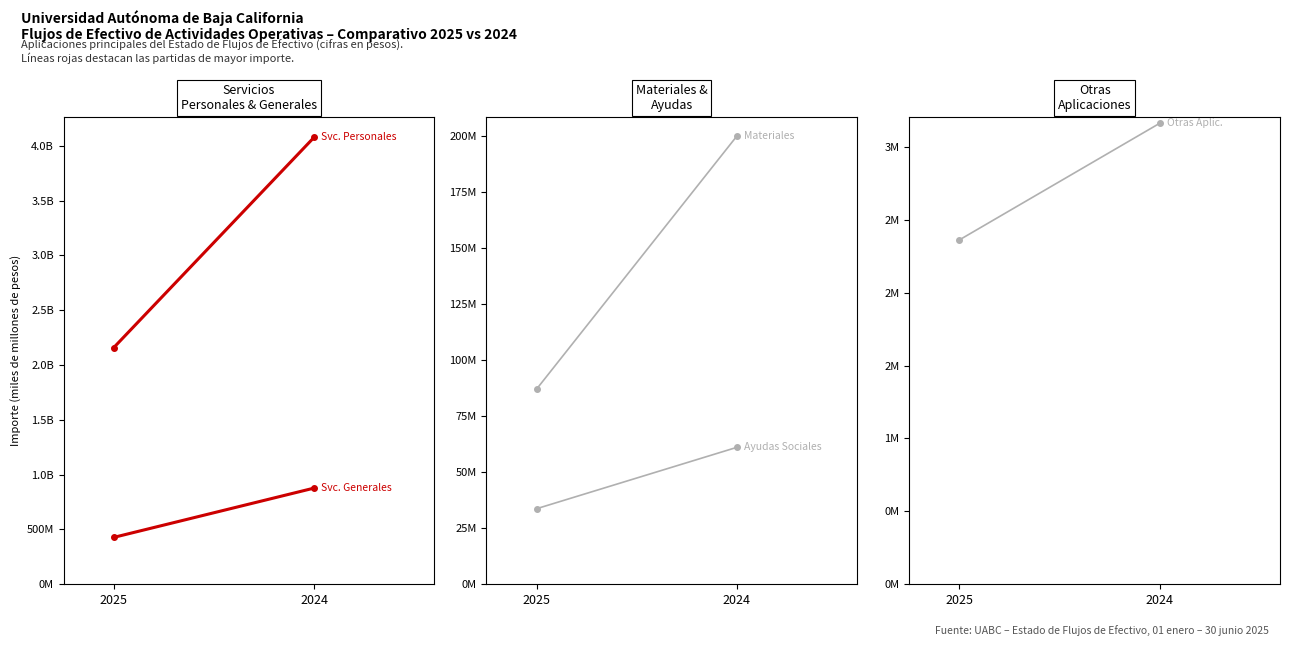

What are all the series names shown in the legend?

Servicios Personales, Servicios Generales, Materiales y Suministros, Ayudas Sociales, Otras Aplicaciones